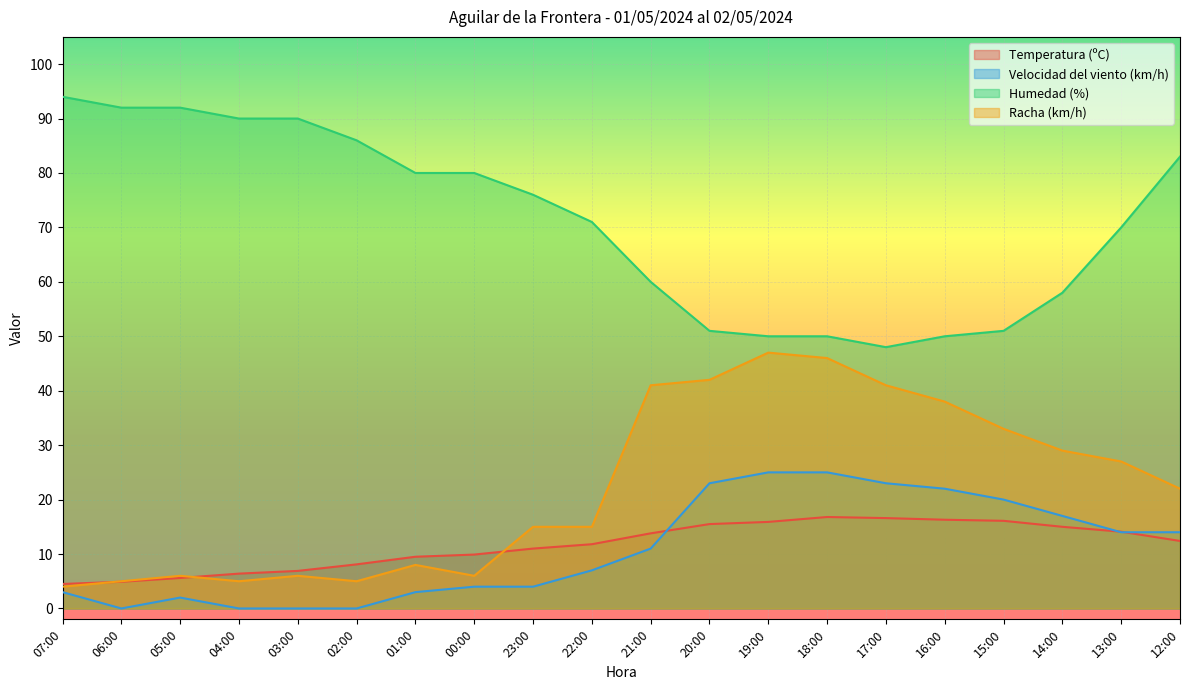

Count the number of data series in this chart.

4